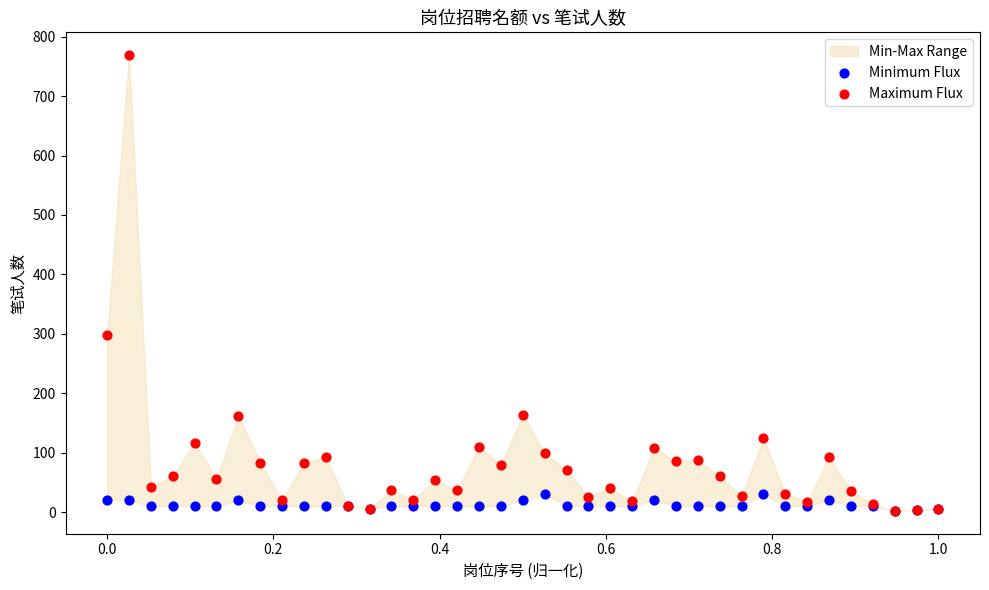

Across all series, what Y value is closest to 385?

298